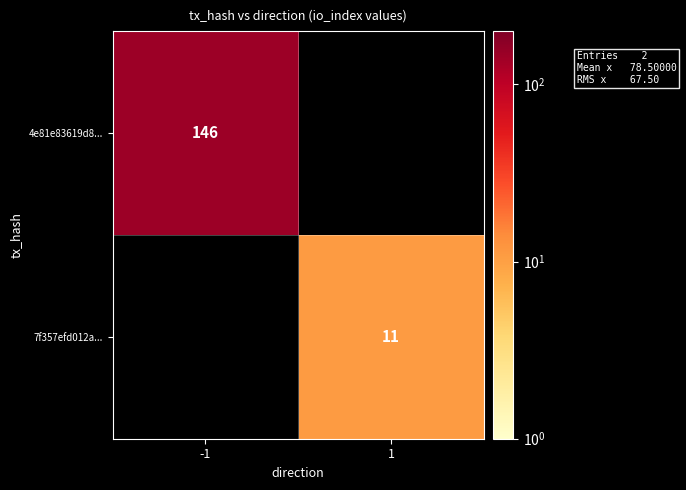

The 4e81e83619d8... series shows 49 at -1. True or false?

False